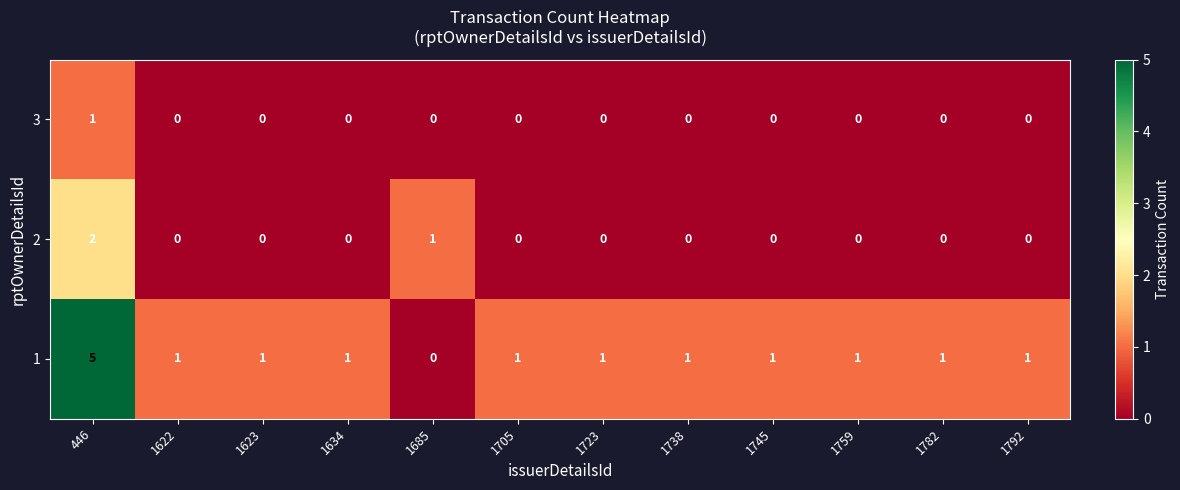

The 1 series shows 1 at 1705. True or false?

True